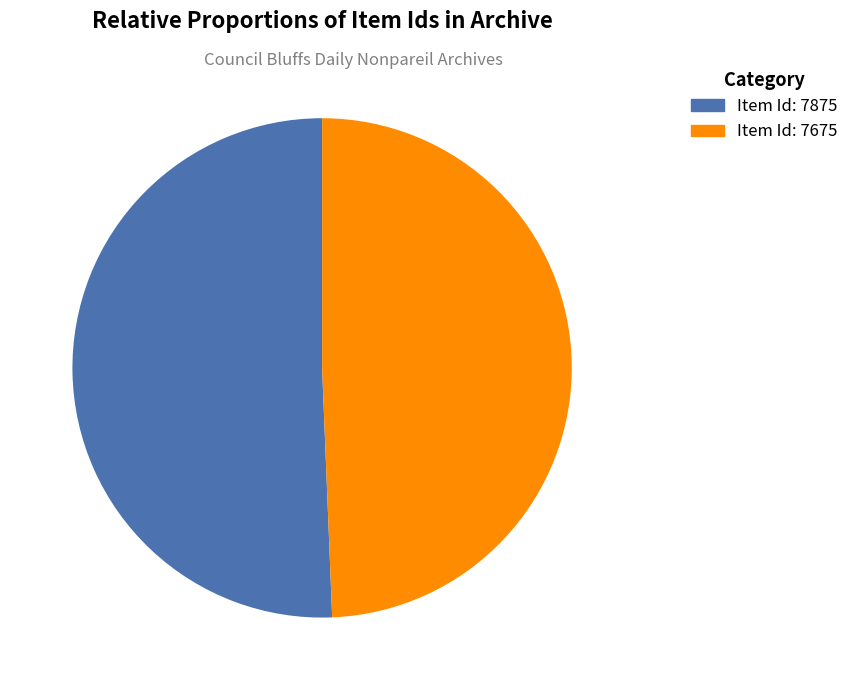

Is there any slice that represents more than half of the pie?

Yes